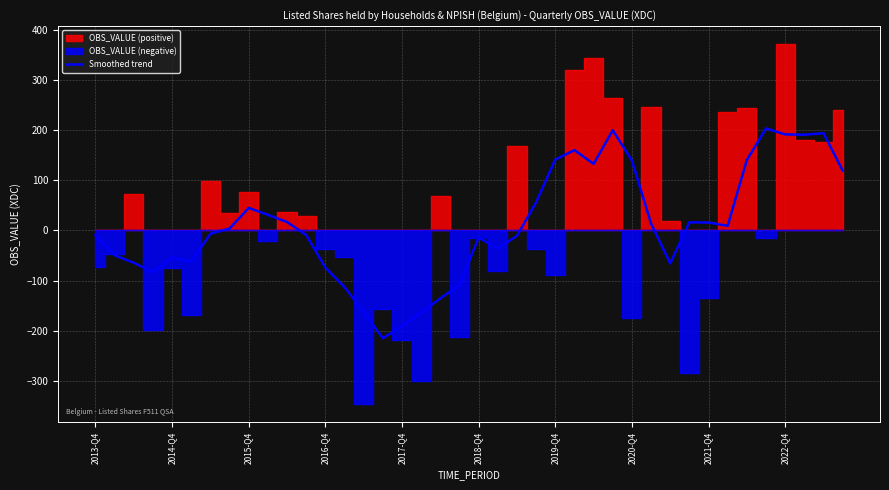

What is the difference between the maximum and second lowest values?

394.3